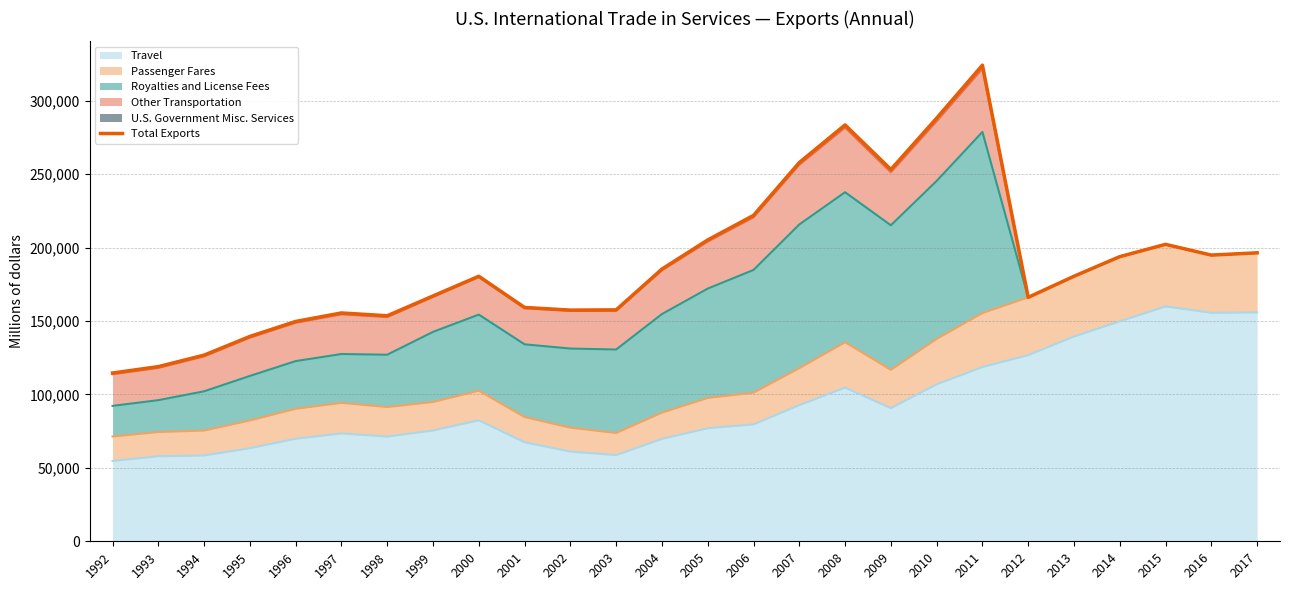

At which category does the chart reach its minimum across all series?

1992